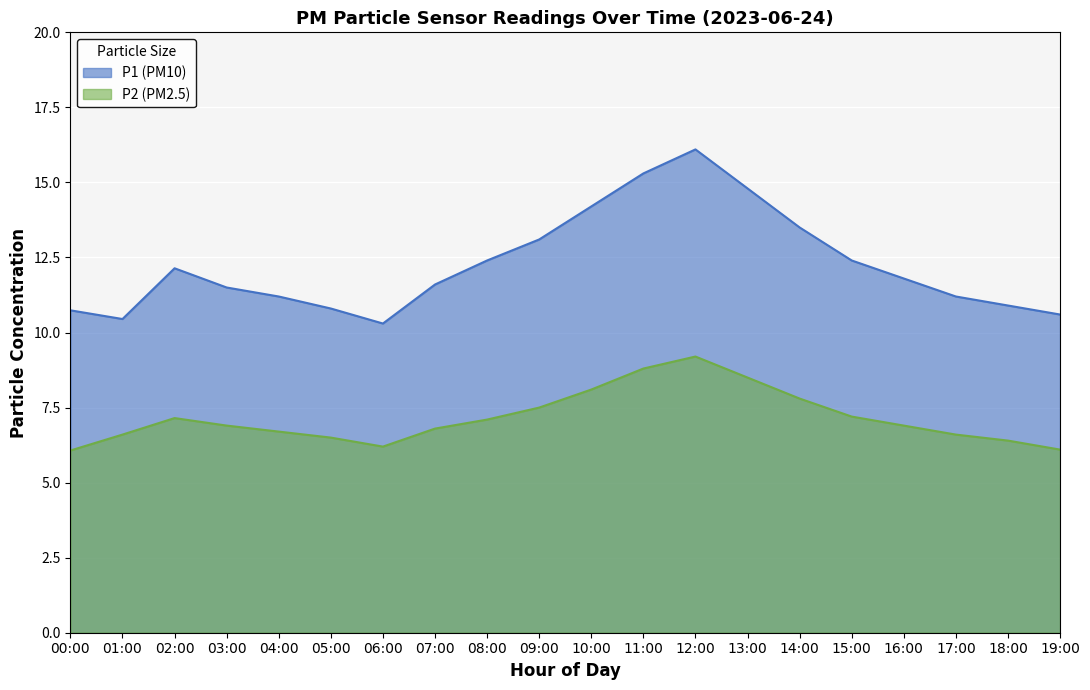

In P1, how many points are lower than both neighbors (excluding endpoints)?

2